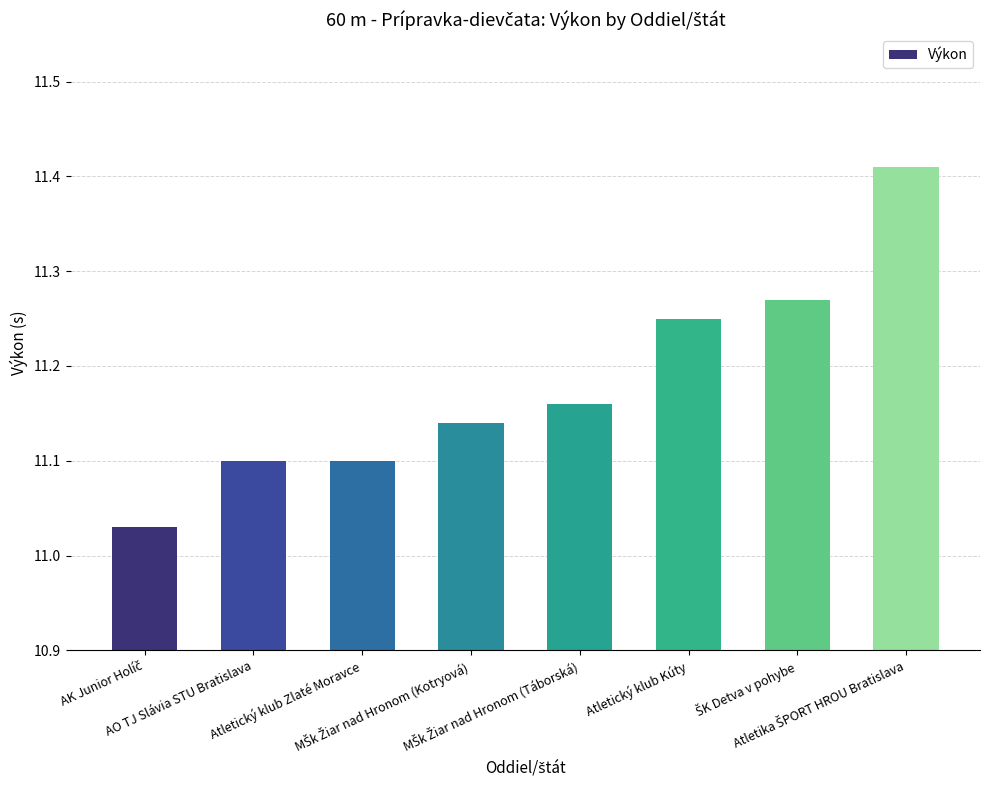

What is the difference between the second highest and second lowest values?

0.2